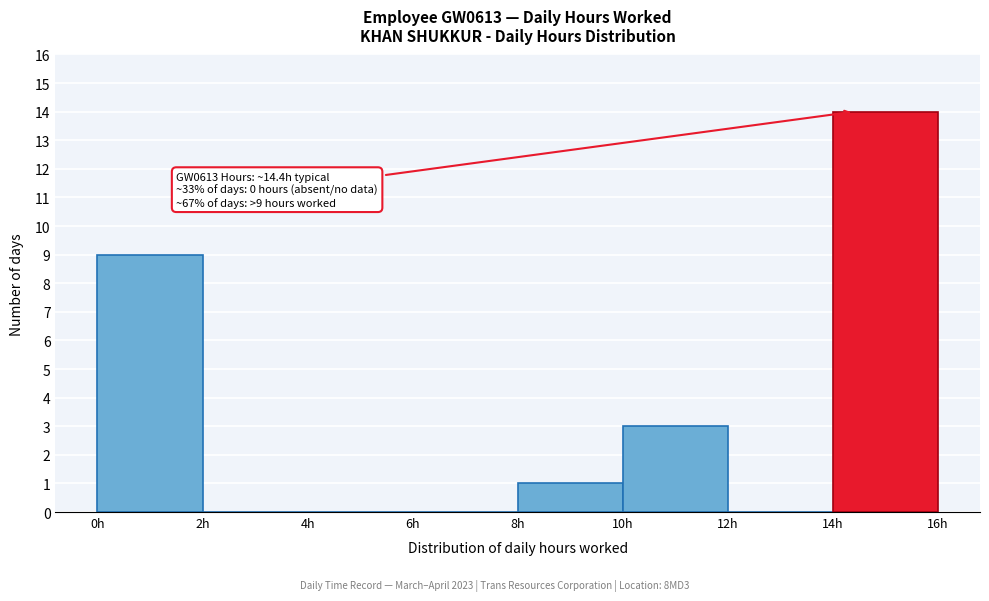

Over which range of the x-axis is the bar tallest?

14 to 16